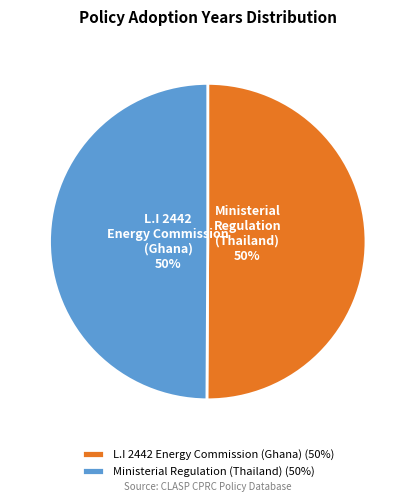

What percentage is the Ministerial Regulation (Thailand) slice, to the nearest percent?

50%